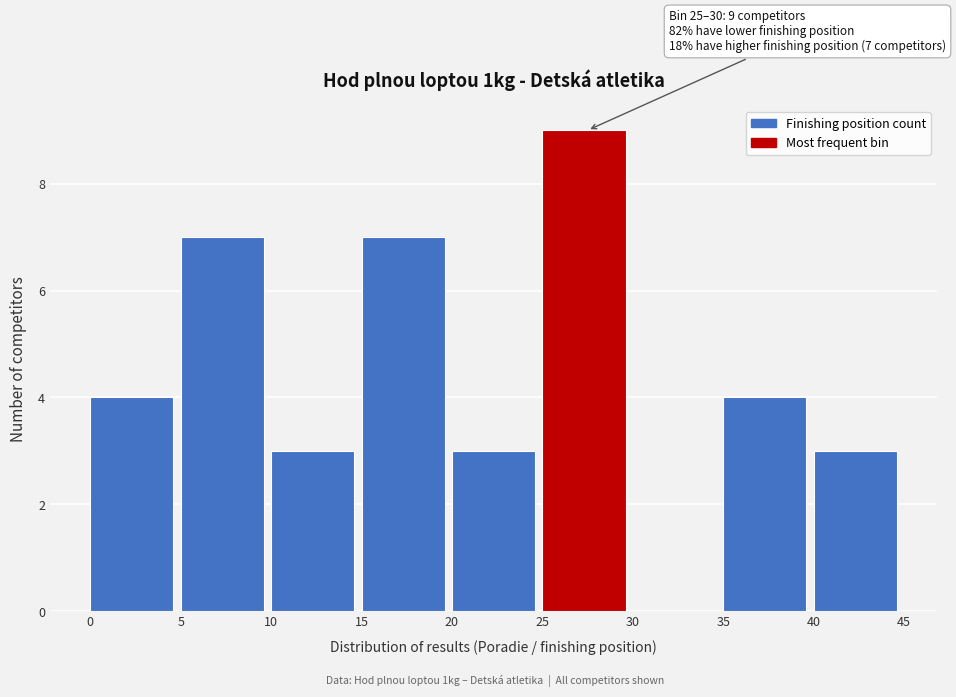

Over which range of the x-axis is the bar tallest?

25 to 30